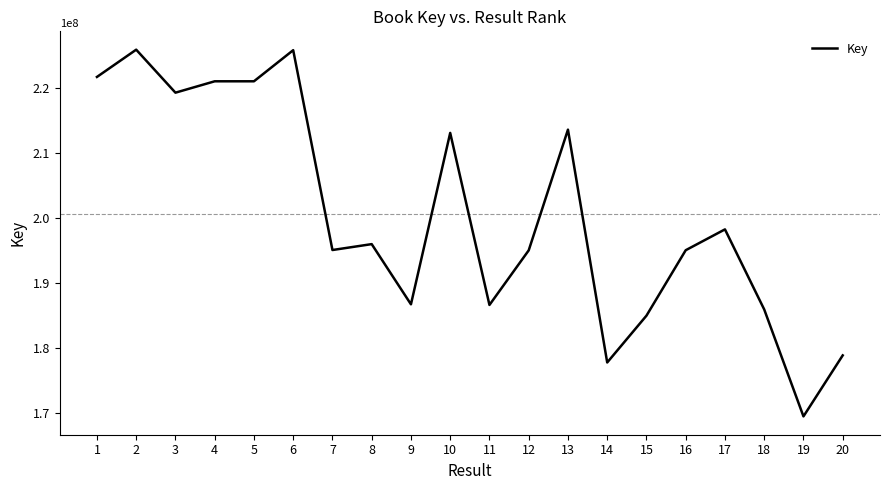

Read the value at 16.

195041826